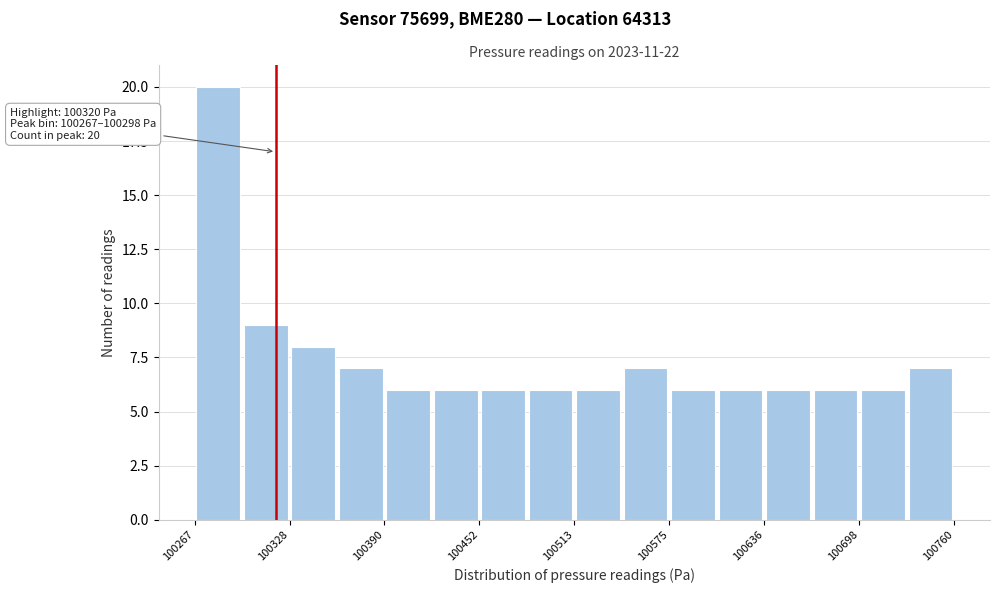

Read against the x-axis, roughly where is the centre of the tallest bar?

100280